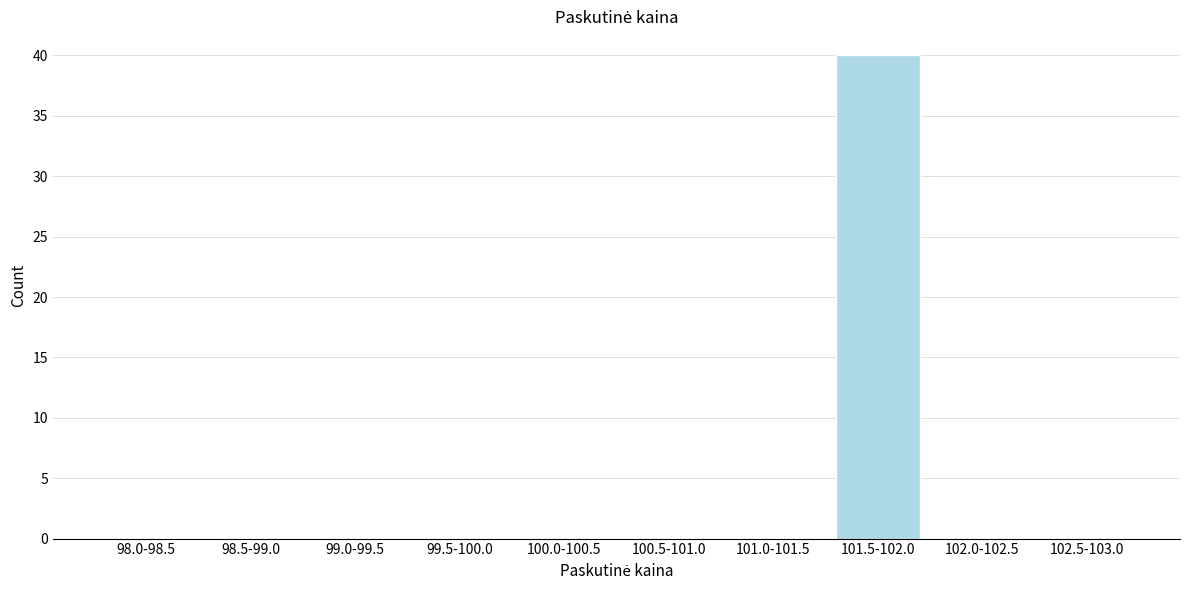

Reading right to left, what are all the values shown in this chart?

102.5-103.0=0	102.0-102.5=0	101.5-102.0=40	101.0-101.5=0	100.5-101.0=0	100.0-100.5=0	99.5-100.0=0	99.0-99.5=0	98.5-99.0=0	98.0-98.5=0